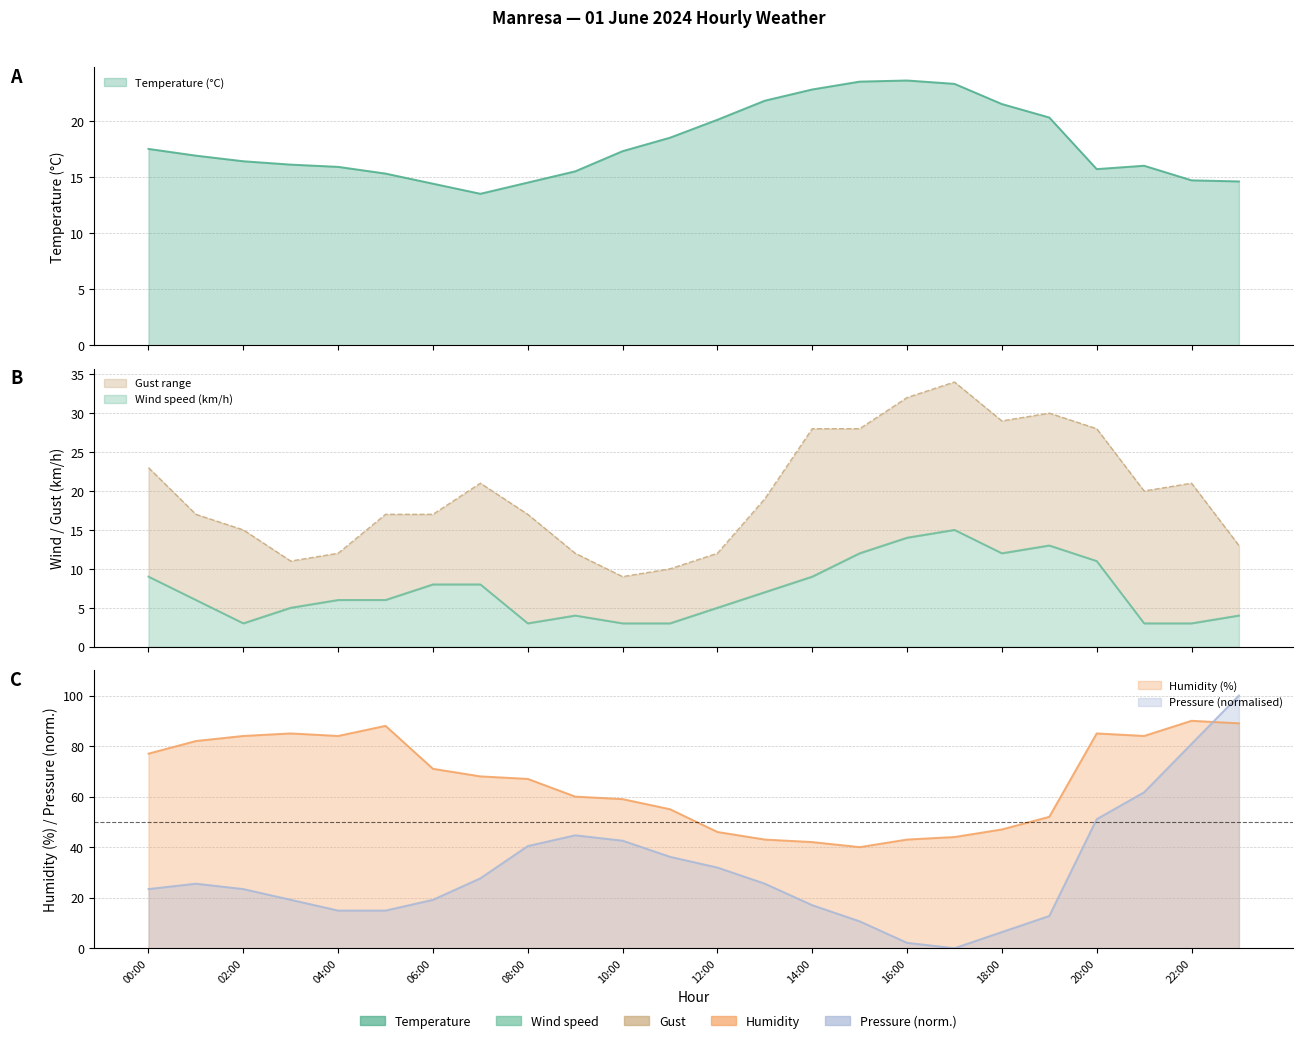

Which category has the lowest value across all series?

17:00